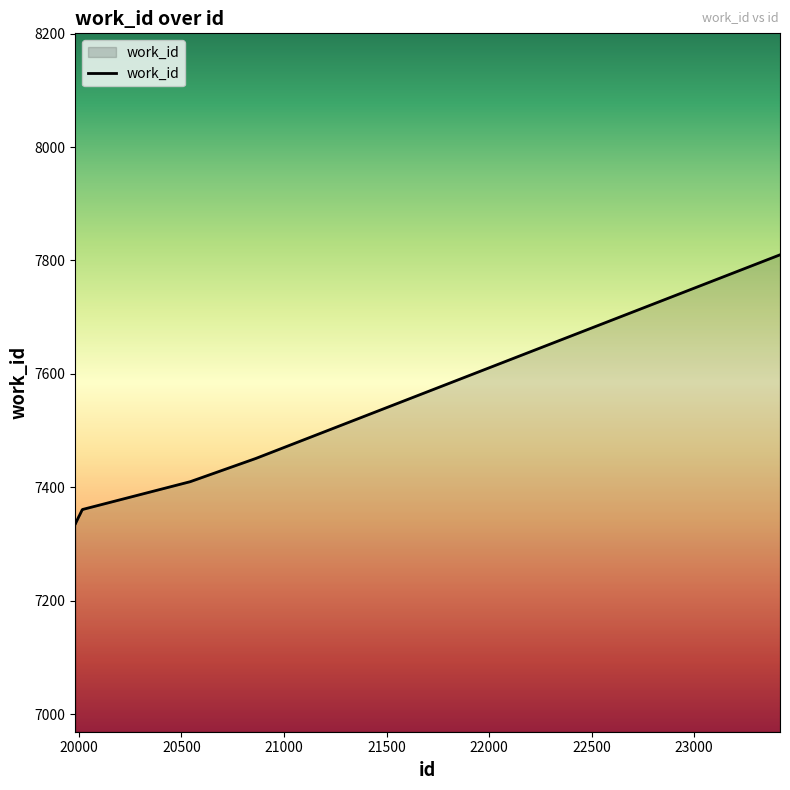

What is the smallest value displayed?

7336